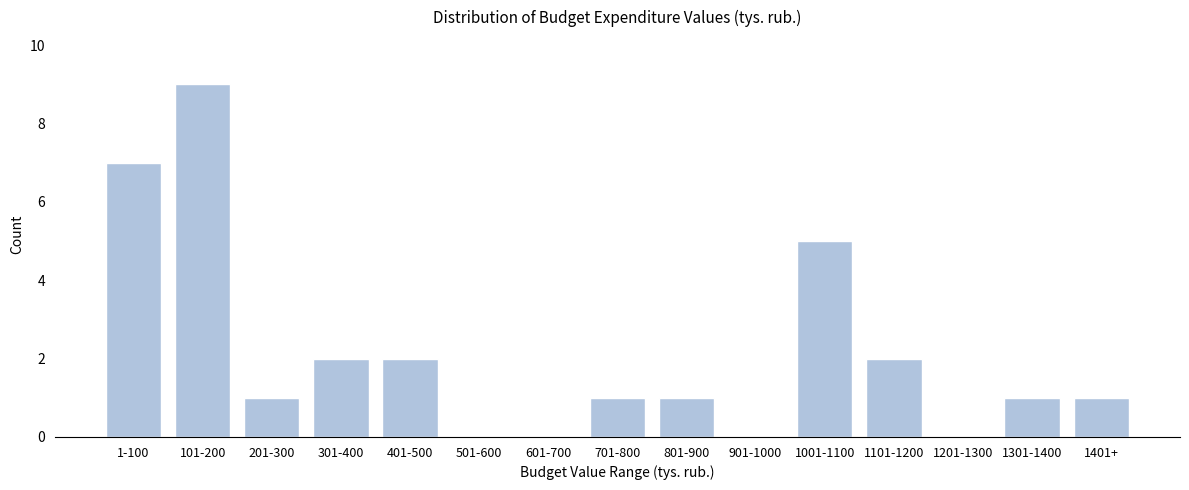

Reading left to right, transcribe all the data shown in this chart.

1-100=7	101-200=9	201-300=1	301-400=2	401-500=2	501-600=0	601-700=0	701-800=1	801-900=1	901-1000=0	1001-1100=5	1101-1200=2	1201-1300=0	1301-1400=1	1401+=1